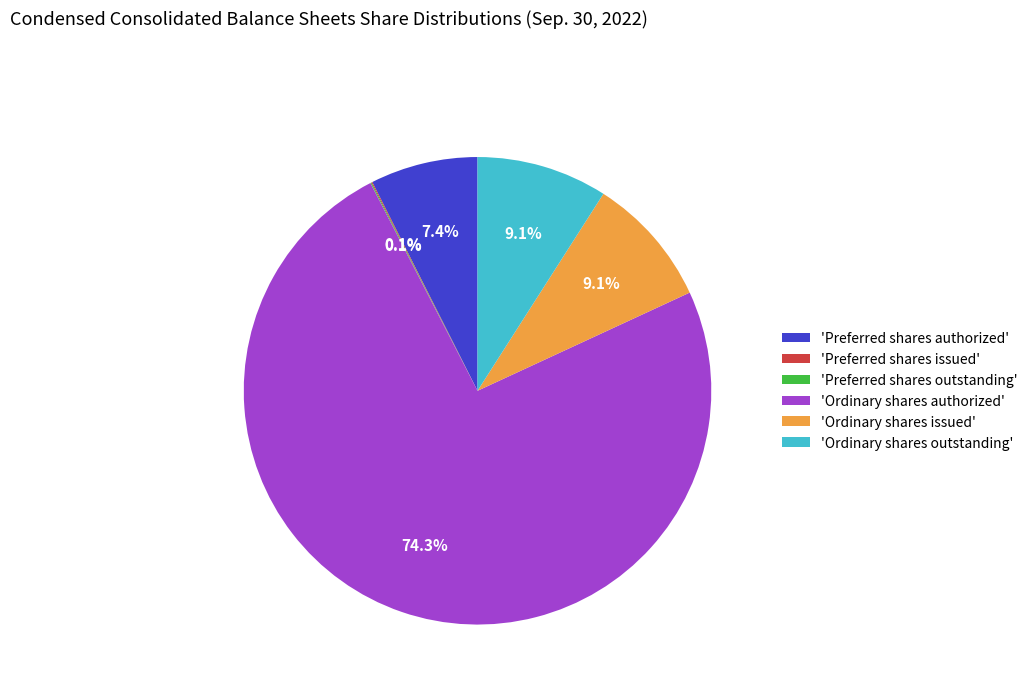

What is the majority slice?

'Ordinary shares authorized'